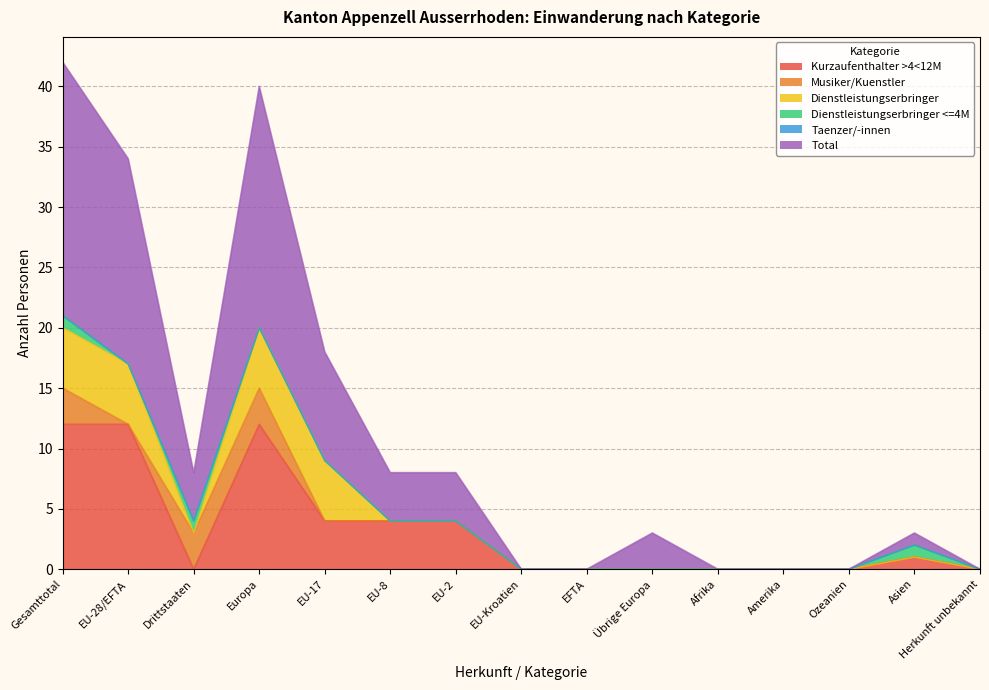

Rank the series by their maximum value, from lowest to highest.

Taenzer/-innen, Dienstleistungserbringer <=4M, Musiker/Kuenstler, Dienstleistungserbringer, Kurzaufenthalter >4<12M, Total